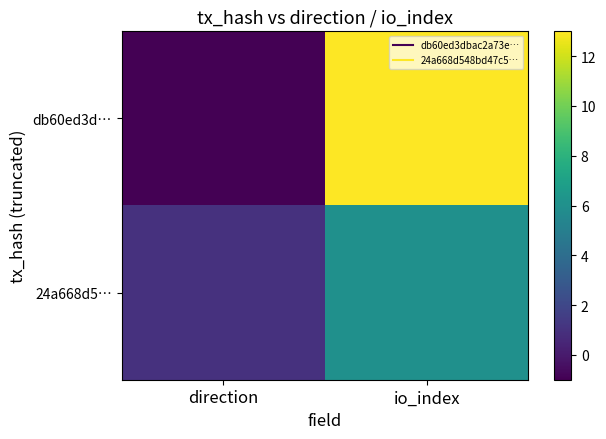

Reading right to left, extract all data points from this chart.

db60ed3d…: io_index=13	direction=-1
24a668d5…: io_index=6	direction=1